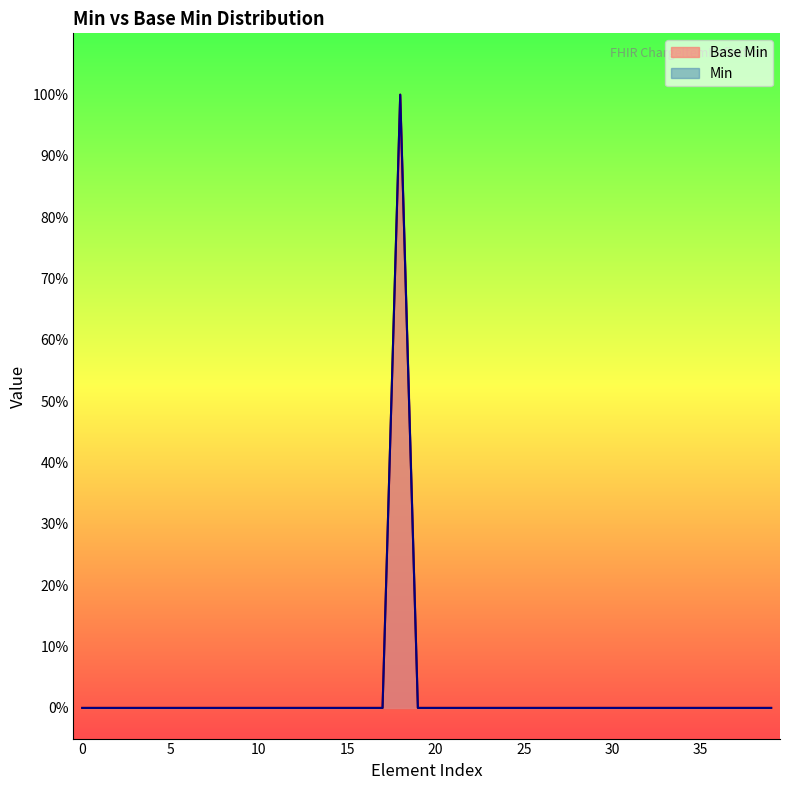

How many positive values are there?

1